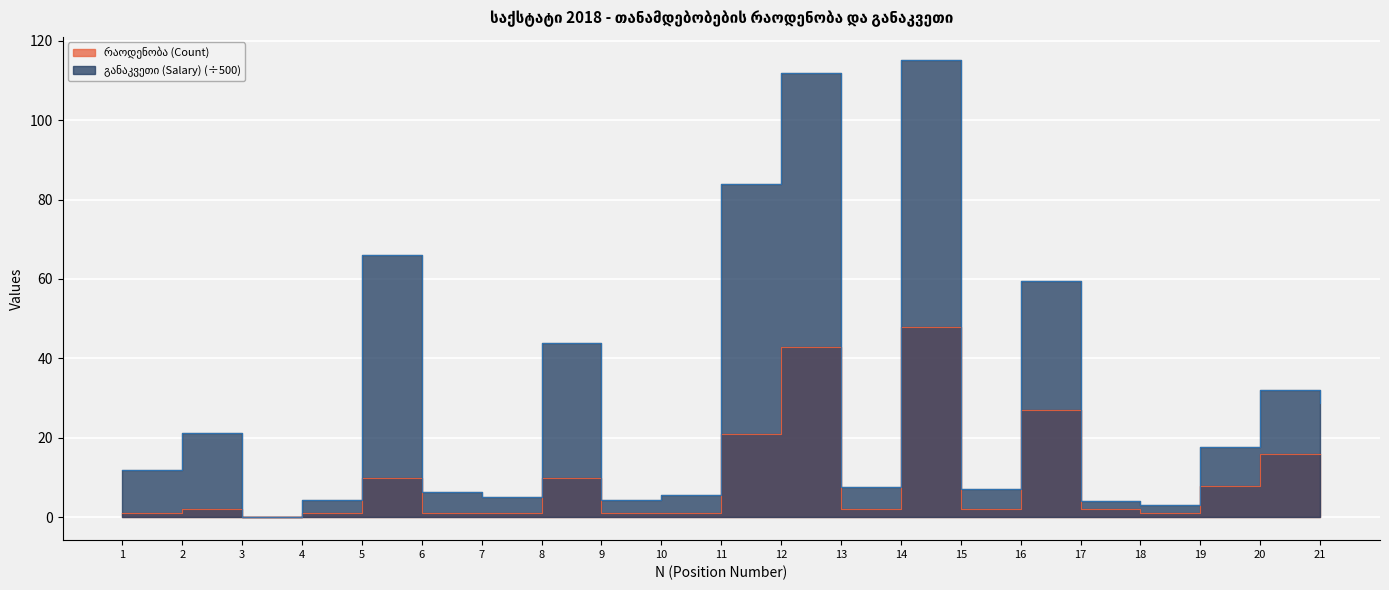

Rank the series by their average value, from highest to lowest.

განაკვეთი (Salary), რაოდენობა (Count)